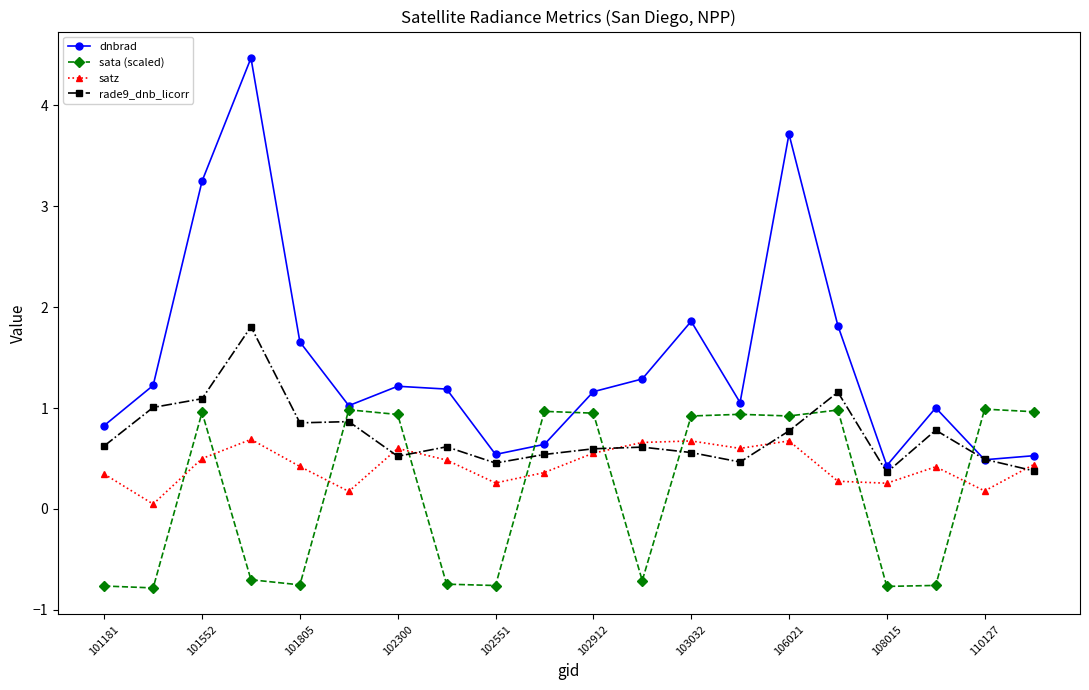

What is the value of the sata (scaled) point at the 6th from the left?

1.0